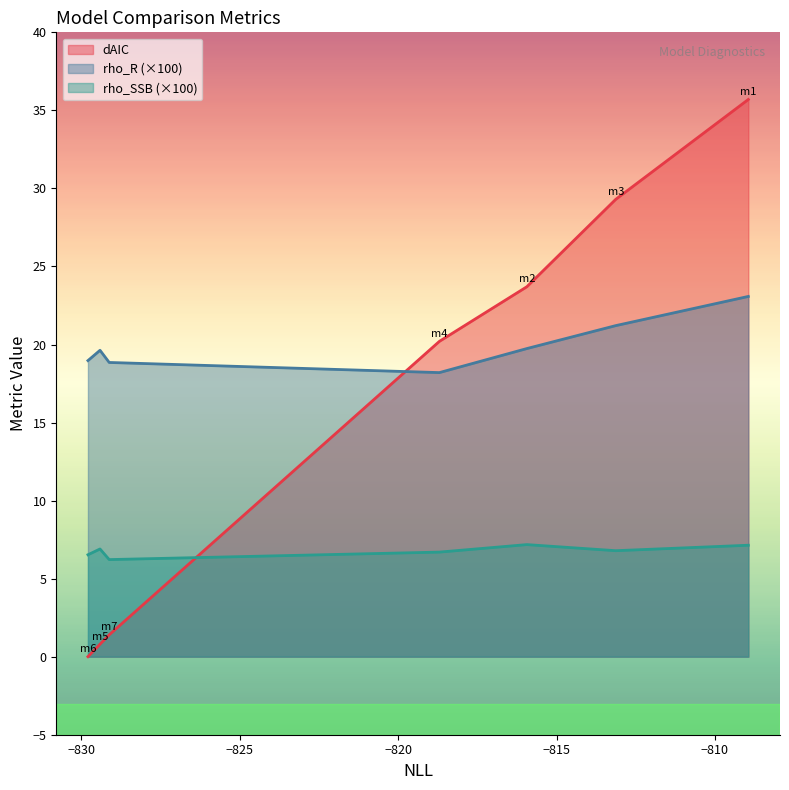

True or false: rho_R has more than 1 points higher than both neighbors.

False